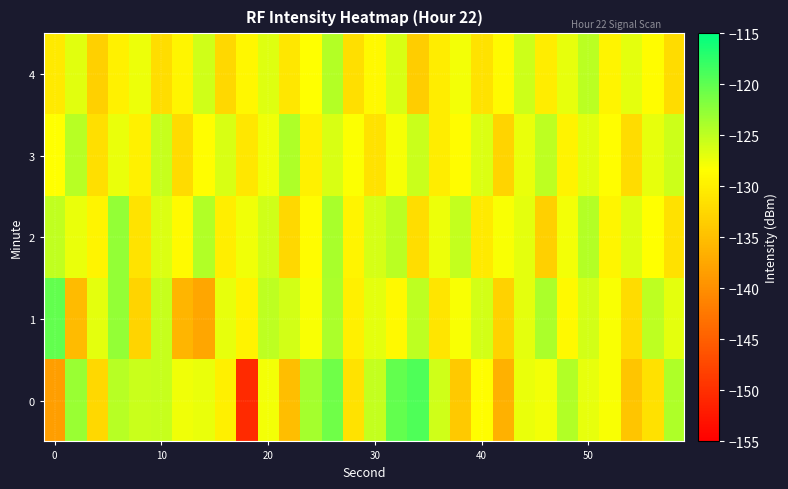

How many series are shown in this chart?

5